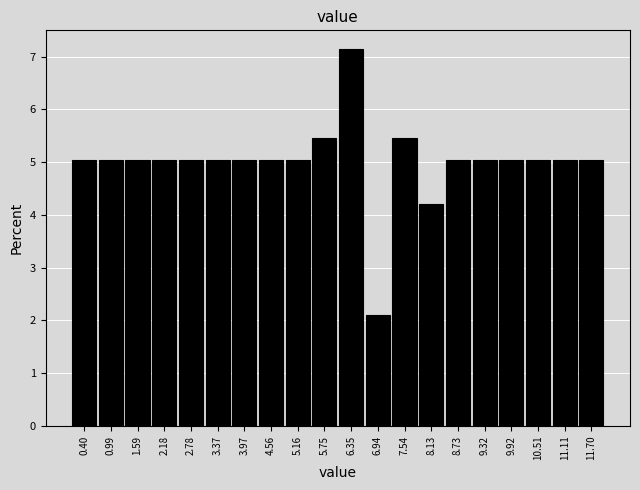

Reading left to right, transcribe this chart: for each bar, give the range it covers on the x-axis and its height. Neither the bar edges nor the heights are printed on the chart, so give them approximately, as read against the axes.

0.1 to 0.7: 5.0
0.7 to 1.3: 5.0
1.3 to 1.9: 5.0
1.9 to 2.5: 5.0
2.5 to 3.1: 5.0
3.1 to 3.7: 5.0
3.7 to 4.3: 5.0
4.3 to 4.9: 5.0
4.9 to 5.5: 5.0
5.5 to 6.1: 5.5
6.1 to 6.6: 7.1
6.6 to 7.2: 2.1
7.2 to 7.8: 5.5
7.8 to 8.4: 4.2
8.4 to 9.0: 5.0
9.0 to 9.6: 5.0
9.6 to 10.2: 5.0
10.2 to 10.8: 5.0
10.8 to 11.4: 5.0
11.4 to 12.0: 5.0